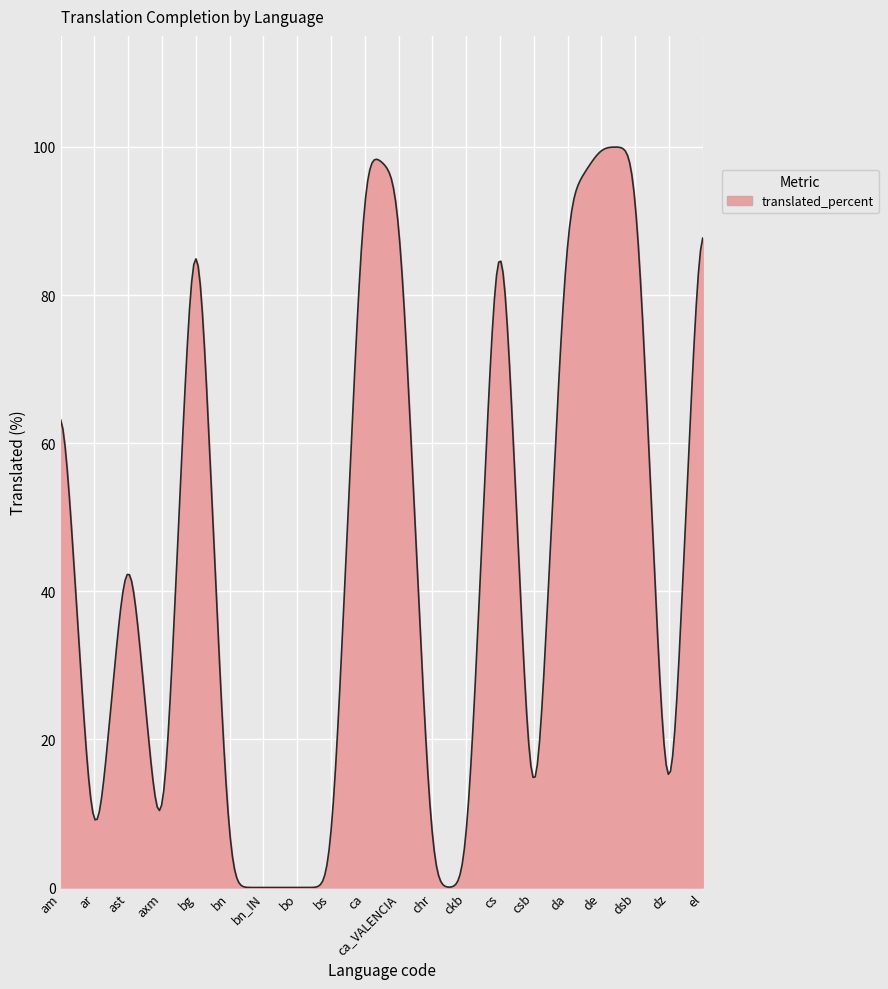

What is the difference between the maximum and minimum values?

100.0